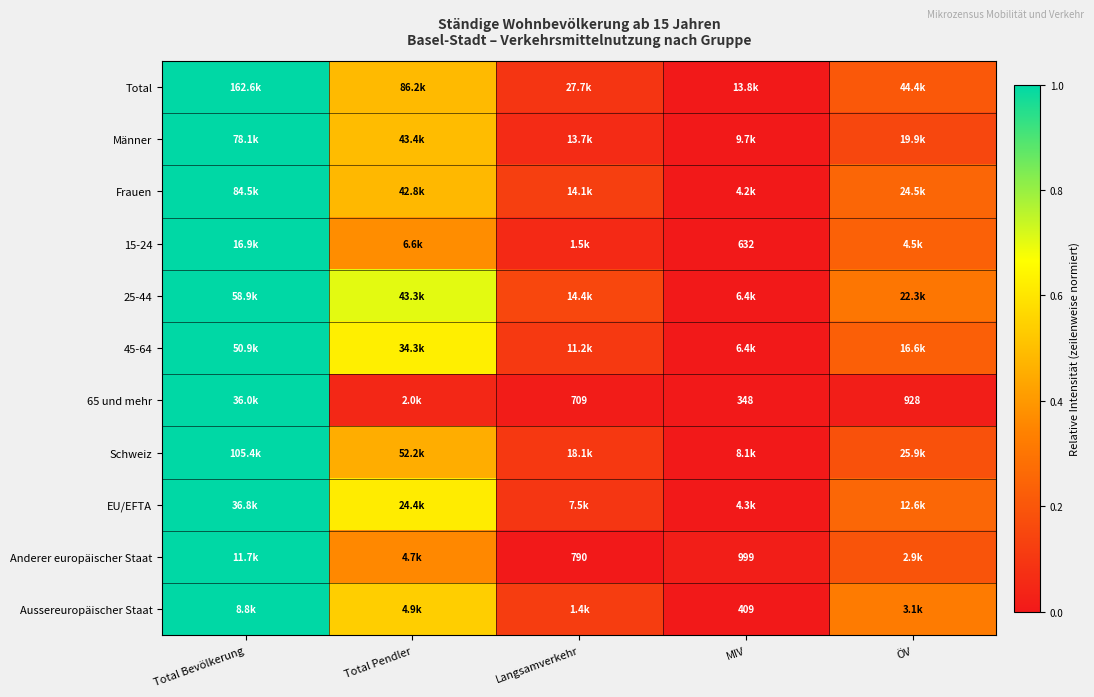

Is the value of Aussereuropäischer Staat at MIV greater than the value of 65 und mehr at ÖV?

No